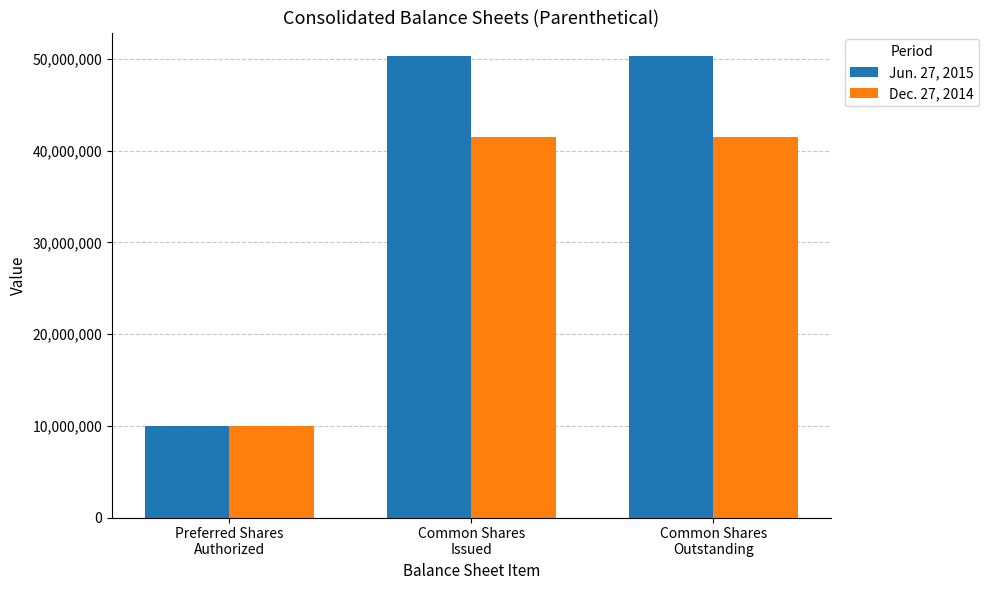

Count the number of data series in this chart.

2